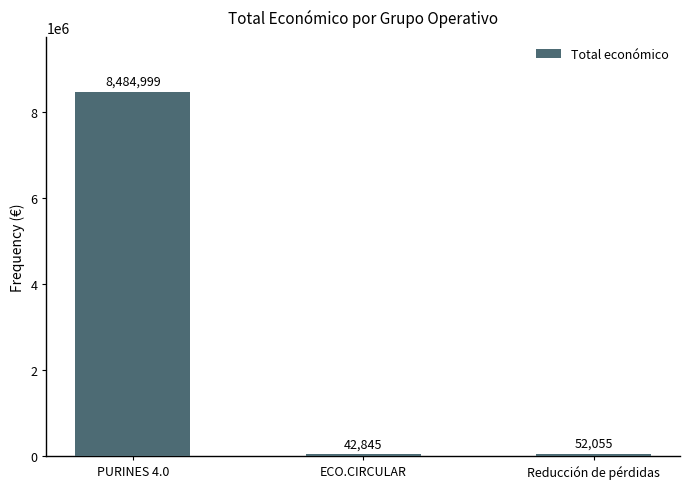

What is the label of the 1st bar from the left?

PURINES 4.0